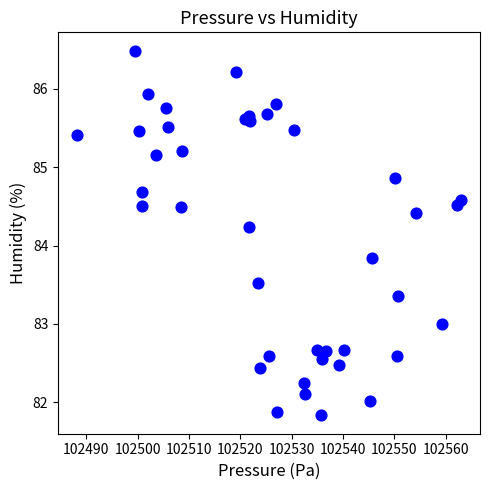

What Y value in the scatter plot is closest to 84?

83.8